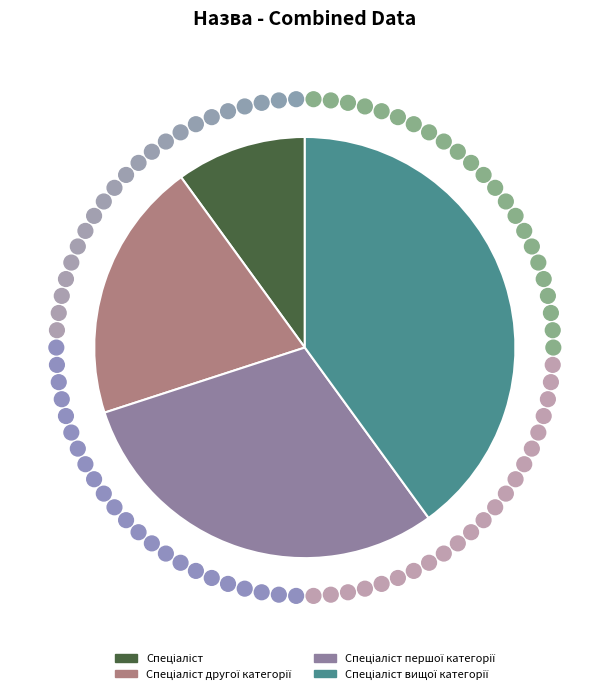

Is there a majority slice in this chart?

No